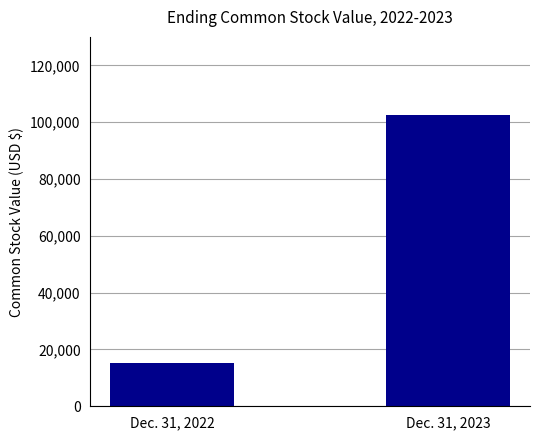

Does the chart contain stacked bars?

No